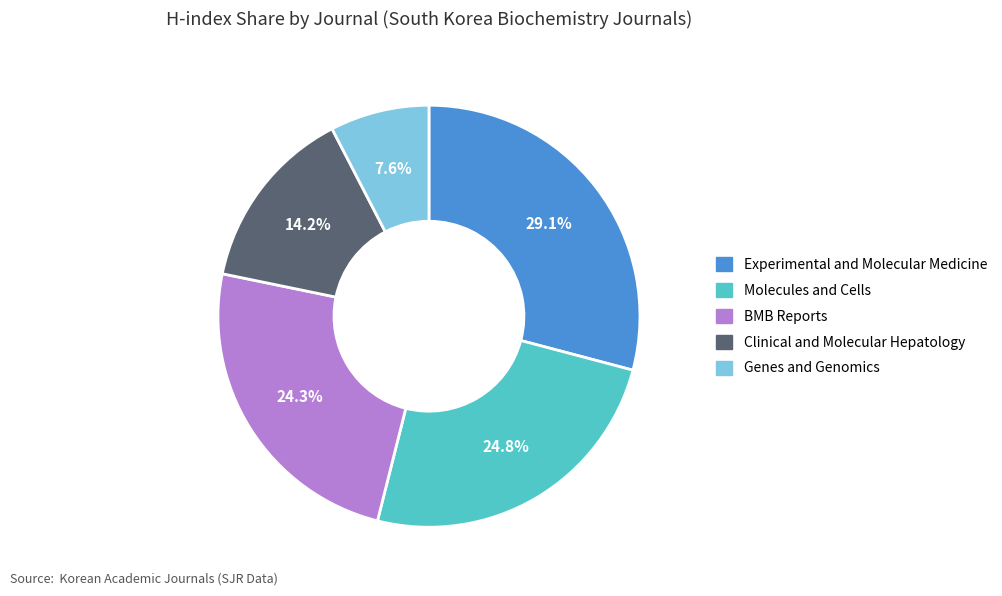

What percentage is the Molecules and Cells slice, to the nearest percent?

25%